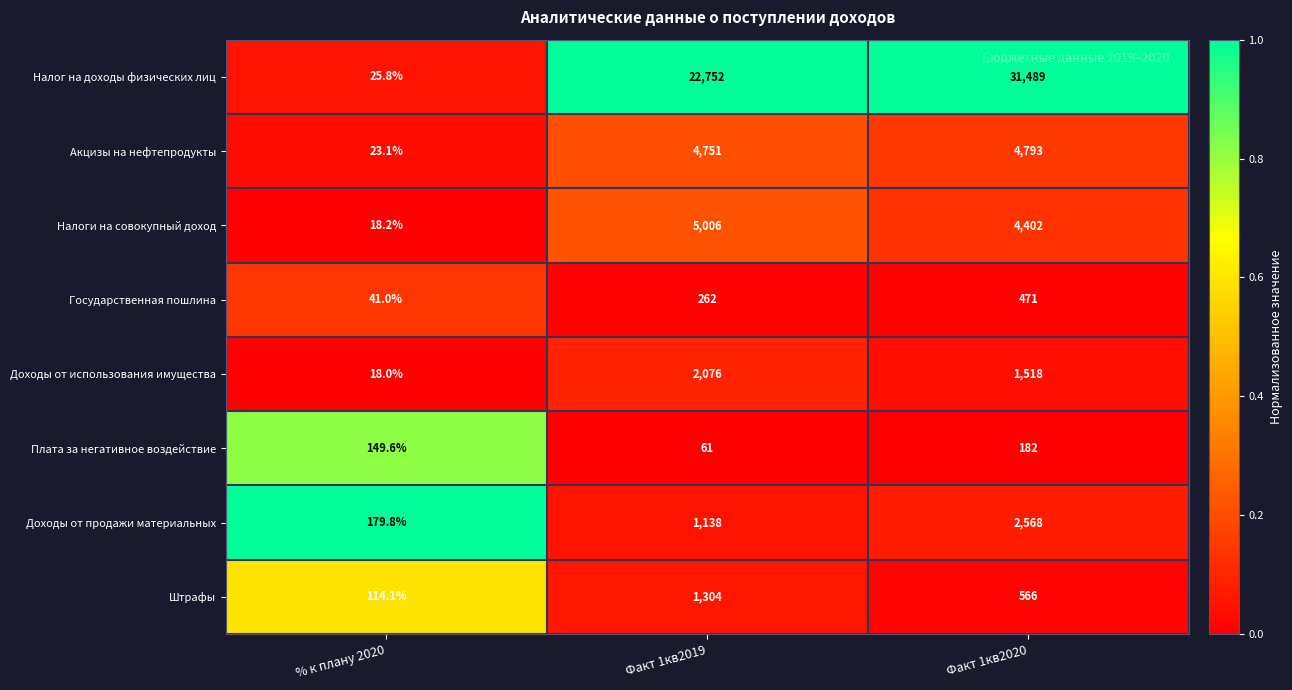

What is the difference between the Плата за негативное воздействие values at Факт 1кв2020 and % к плану 2020?

32.4